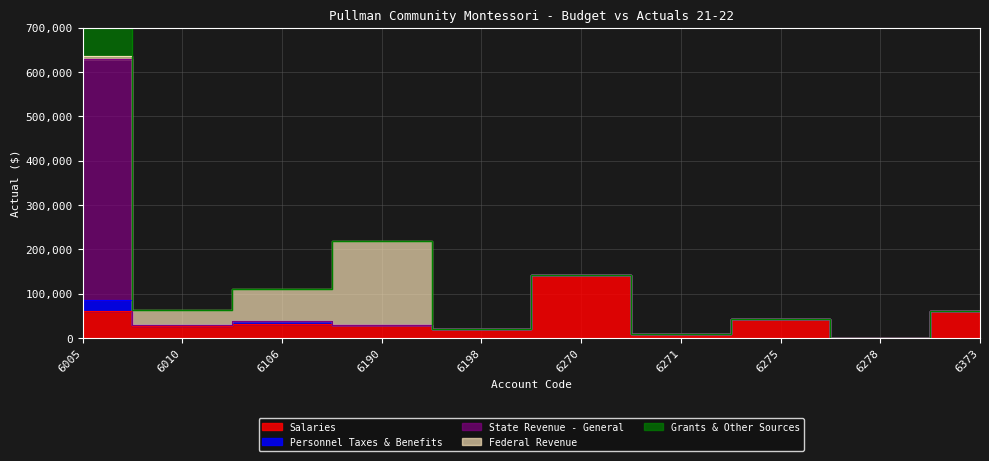

Rank the series by their maximum value, from lowest to highest.

Personnel Taxes & Benefits, Grants & Other Sources, Salaries, Federal Revenue, State Revenue - General